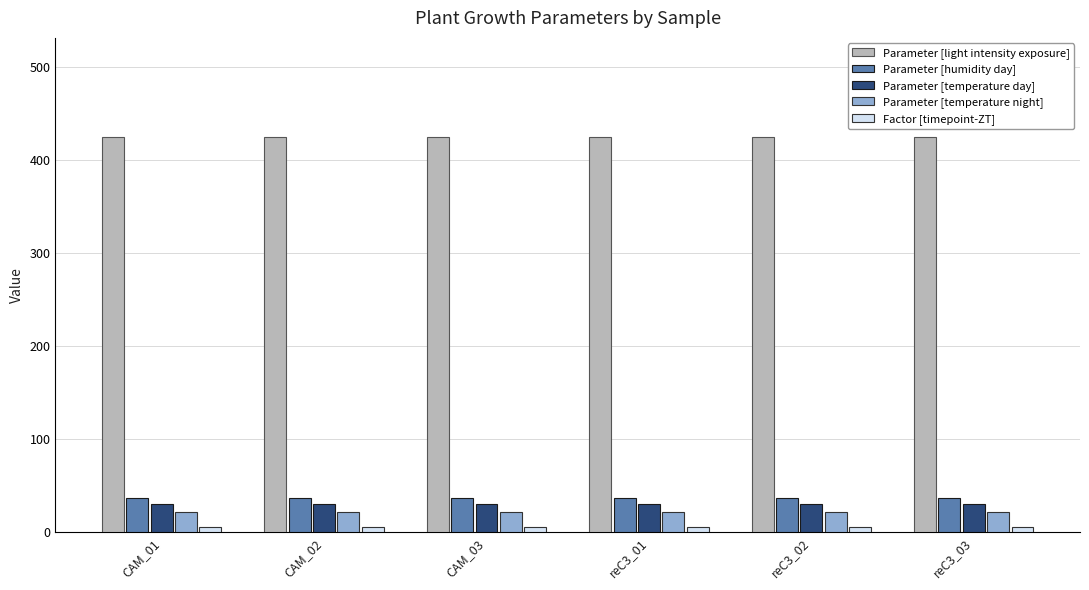

What is the spread (max minus min) of values at CAM_02?

419